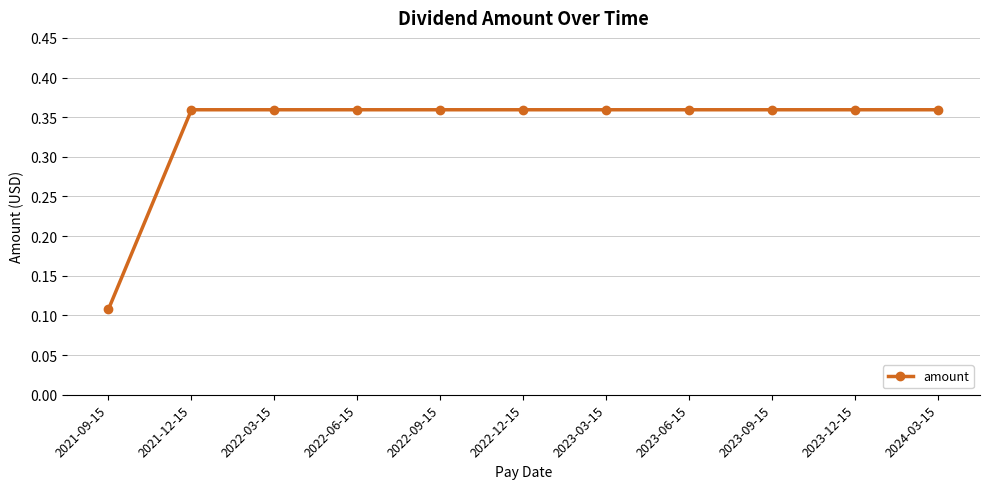

The value at 2023-06-15 is 0.6. True or false?

False